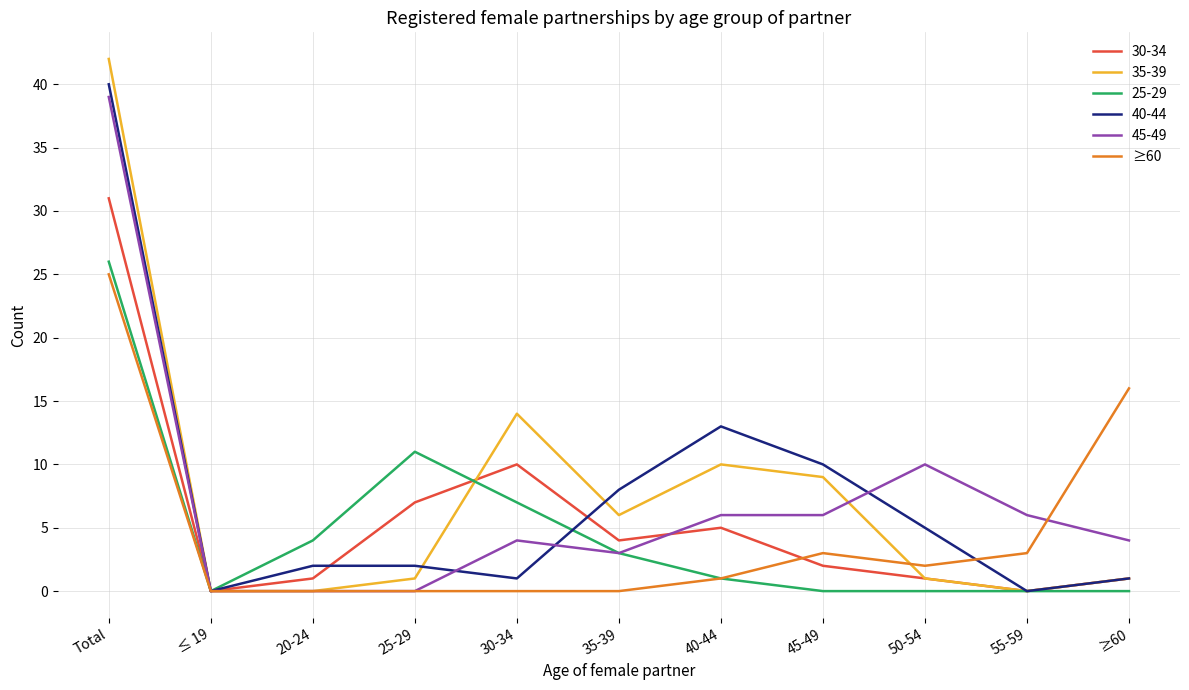

The value of 40-44 at 40-44 is 13. True or false?

True